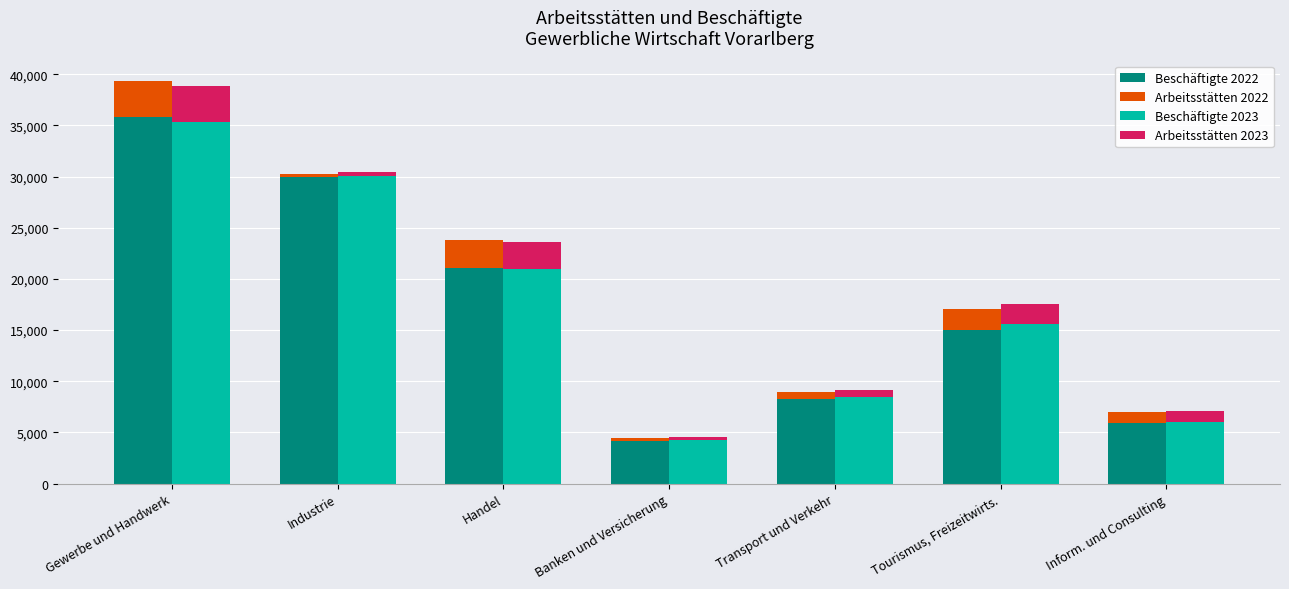

The value of Beschäftigte 2022 at Banken und Versicherung is 4196. True or false?

True